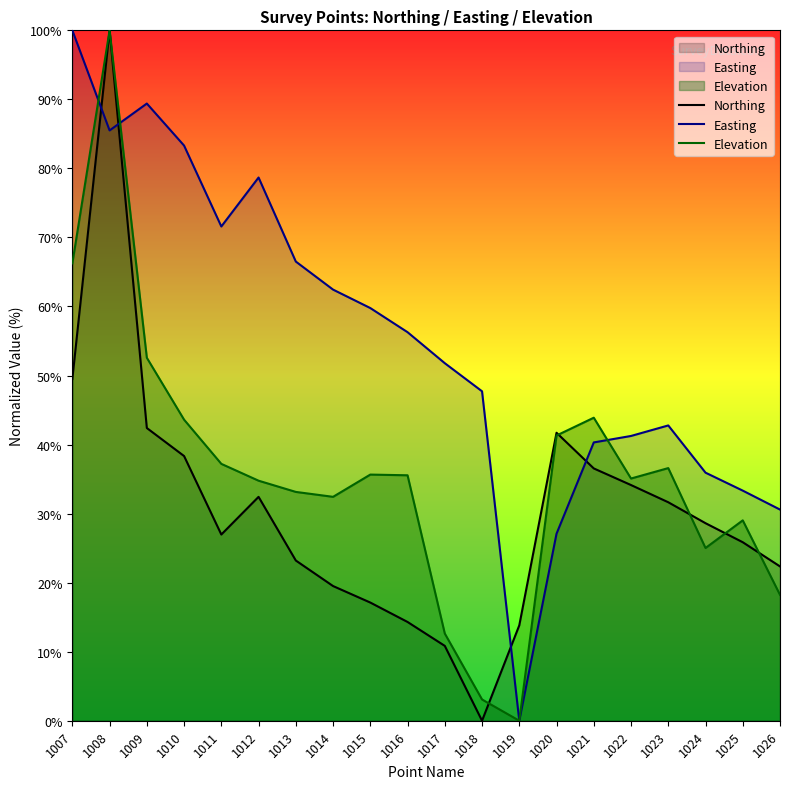

What is the value of the Elevation point at the 8th from the left?

32.4